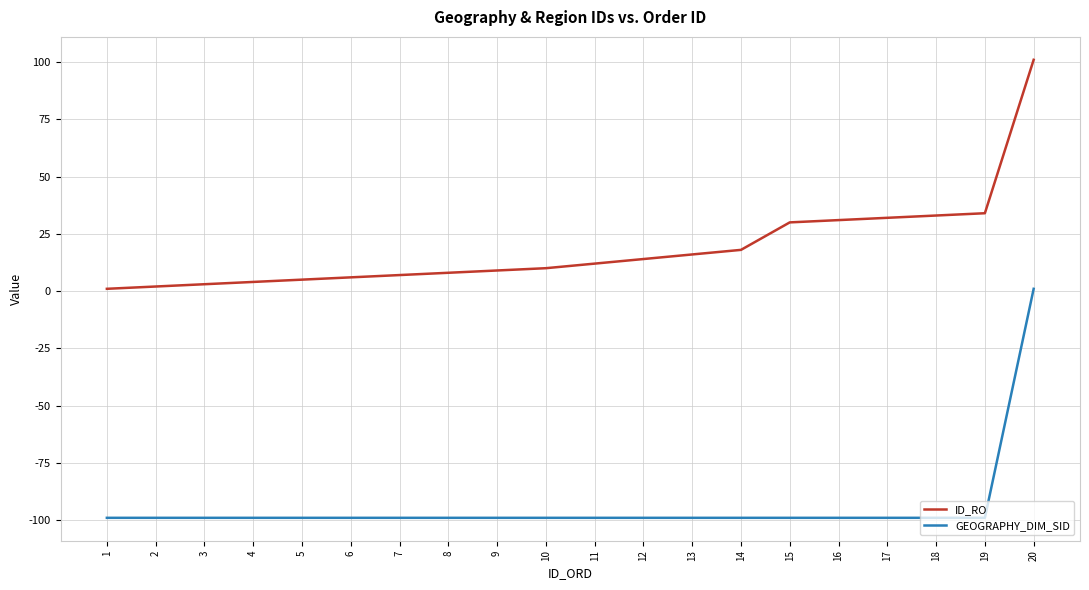

What is the total value across all series at 17?

-67